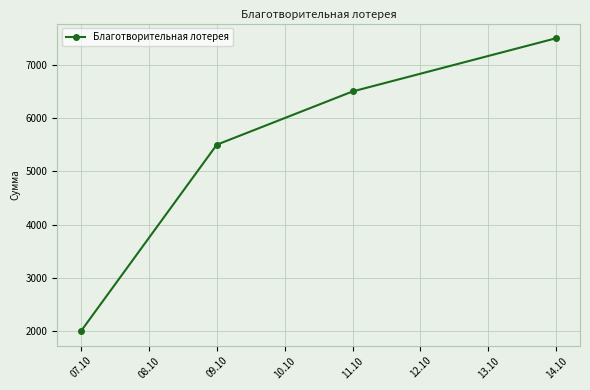

Is it true that the value at 14.10 is 7500?

True